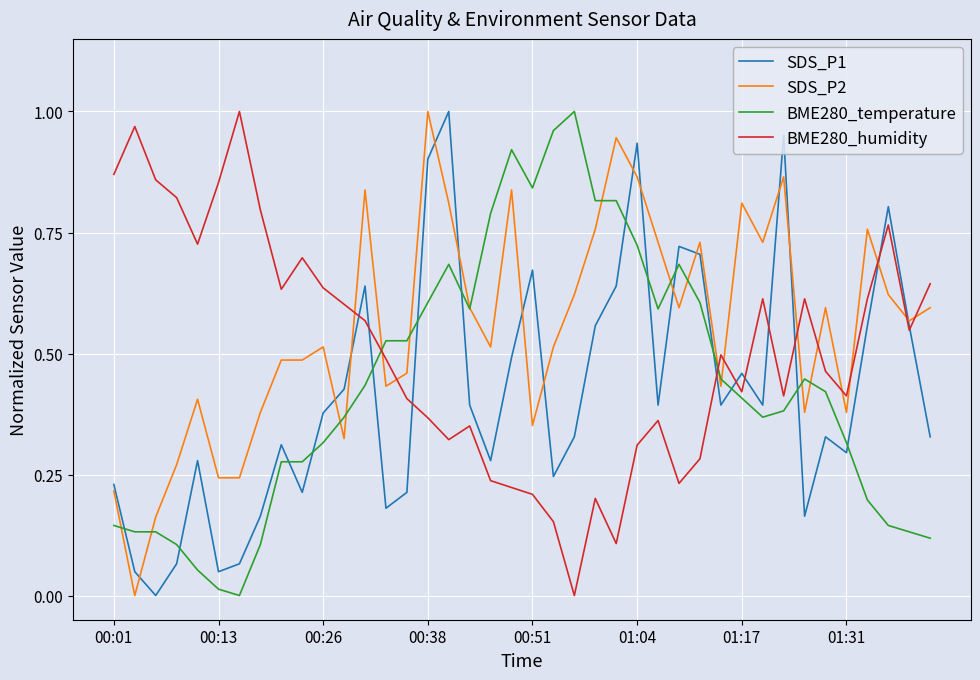

Which series ends up on top after the final intersection of BME280_humidity and SDS_P2?

BME280_humidity